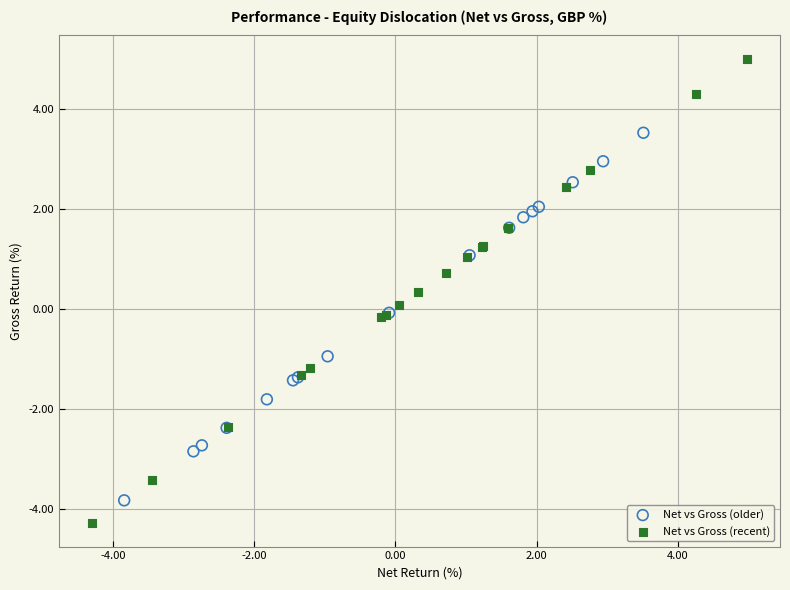

Which series contains the lowest Y value?

Net vs Gross (recent)